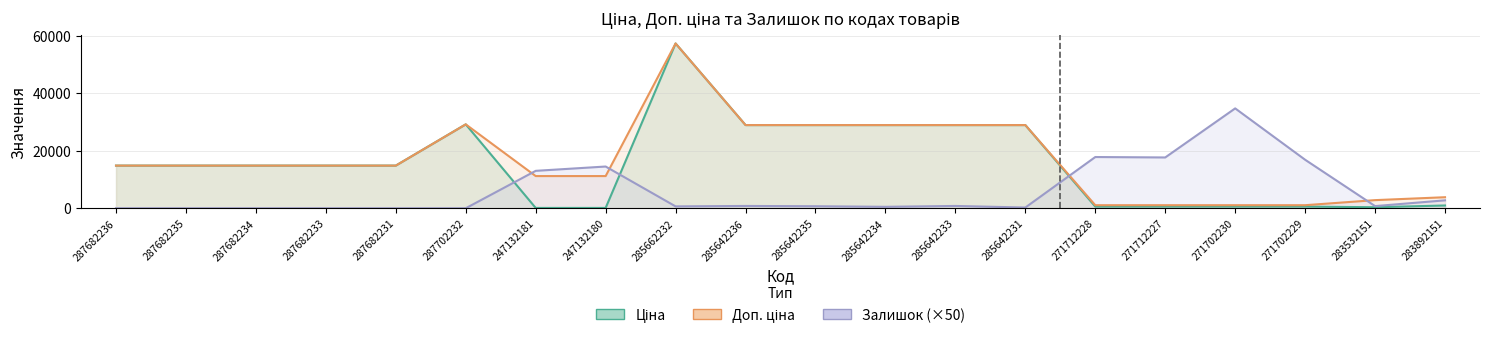

Read the Доп. ціна (лінія) value at 283892151.

3833.8